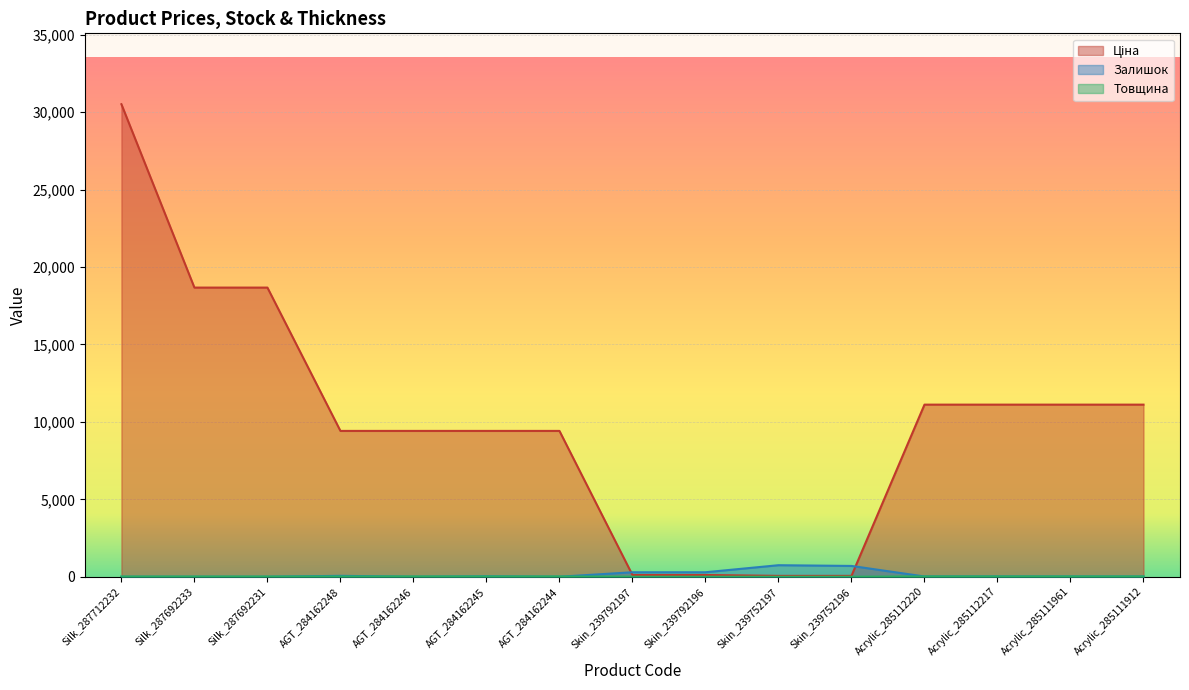

How many lines are shown in the chart?

3